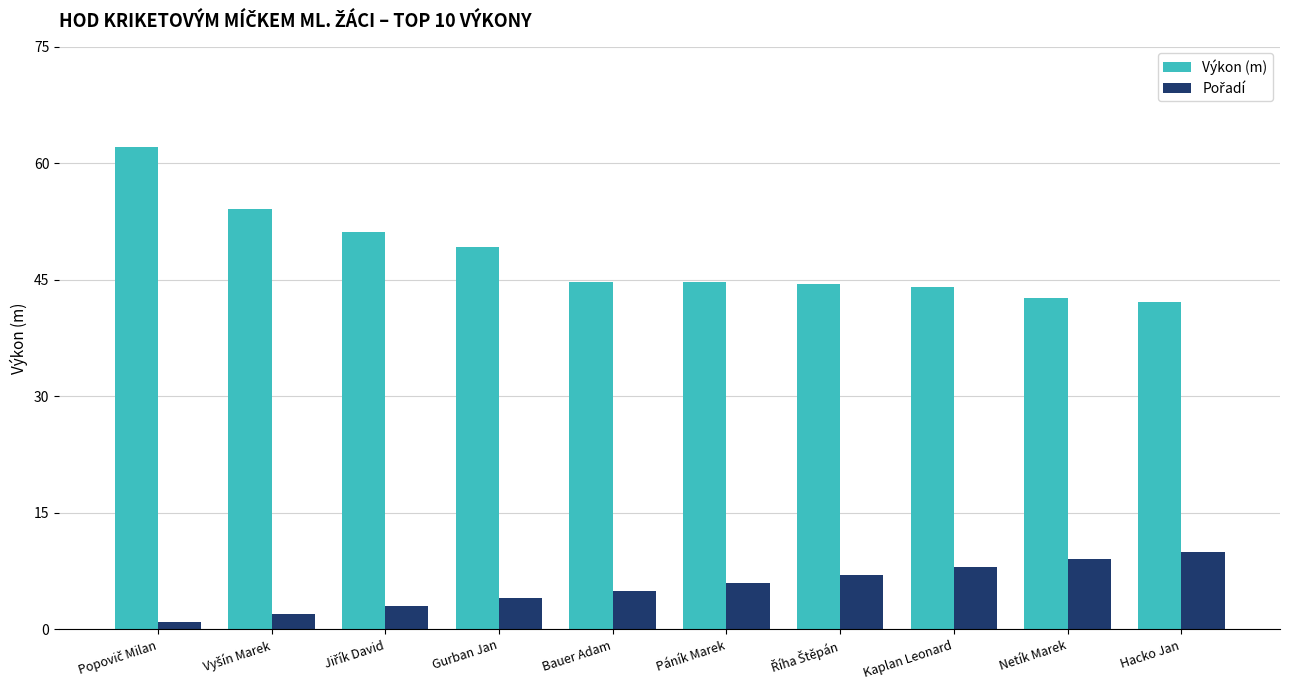

What is the total value across all series at Gurban Jan?

53.2